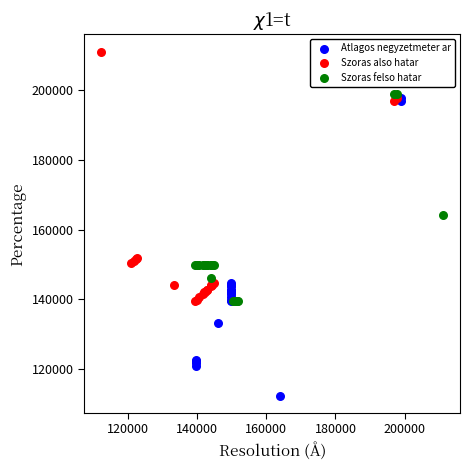

Which series contains the highest Y value?

Szoras also hatar